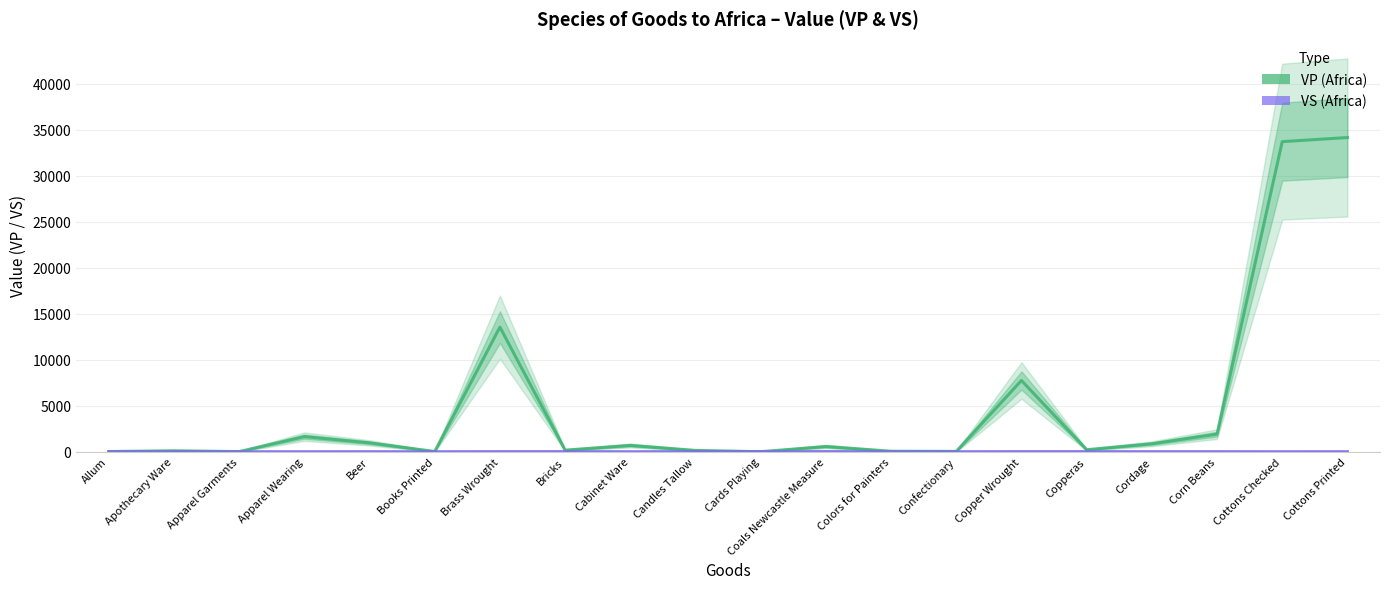

The VP (Africa) series shows 5291 at Copper Wrought. True or false?

False